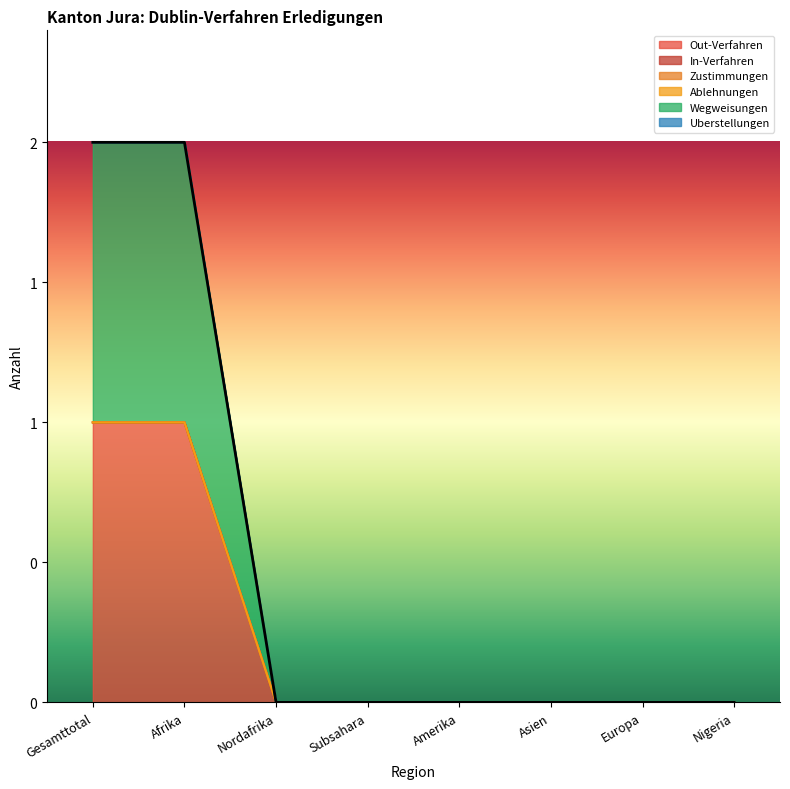

What is the difference between the maximum and minimum values in the Wegweisungen series?

1